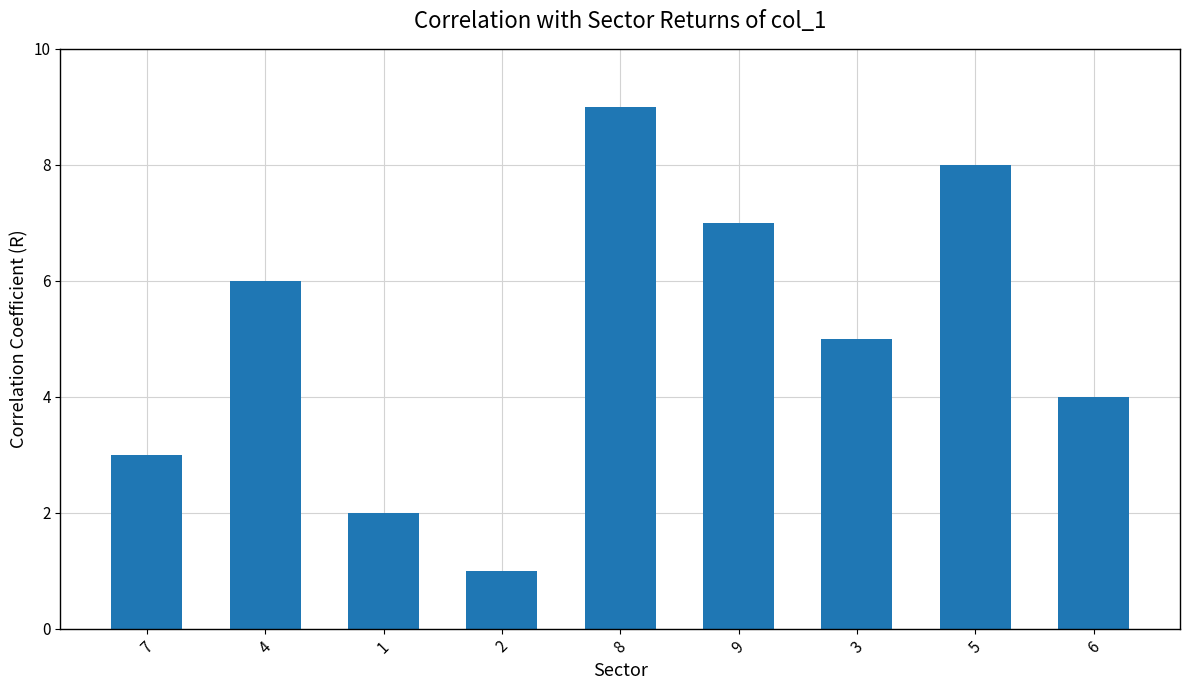

Which label corresponds to the largest value in the chart?

8